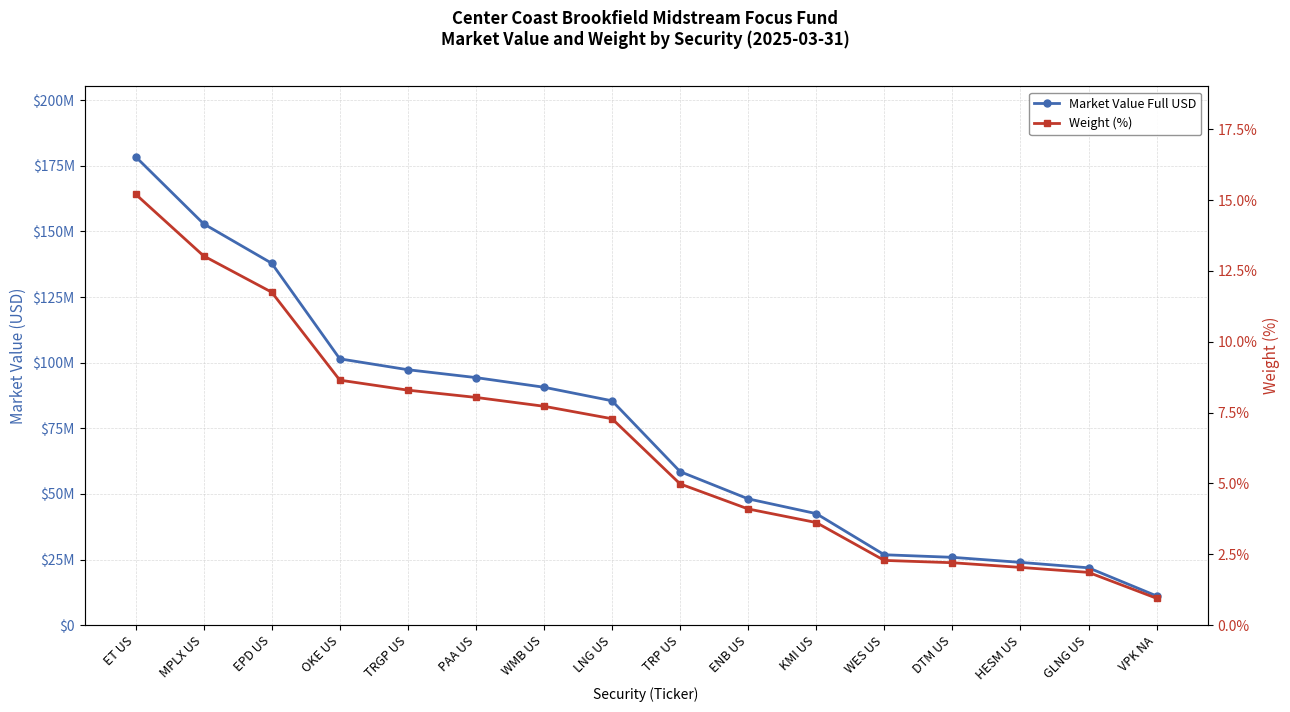

What are all the series names shown in the legend?

Market Value Full USD, Weight (%)